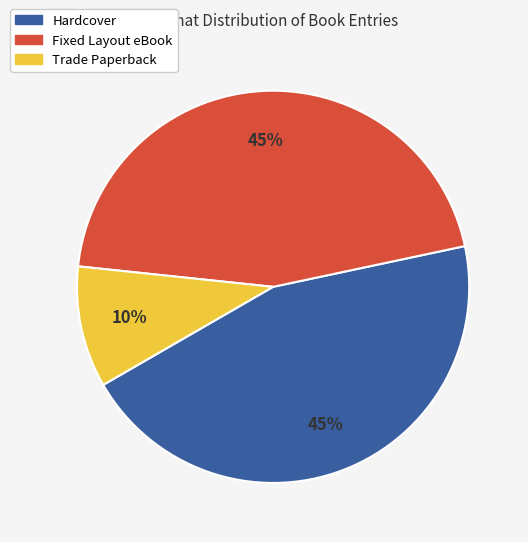

The Hardcover slice represents 58% of the pie. True or false?

False